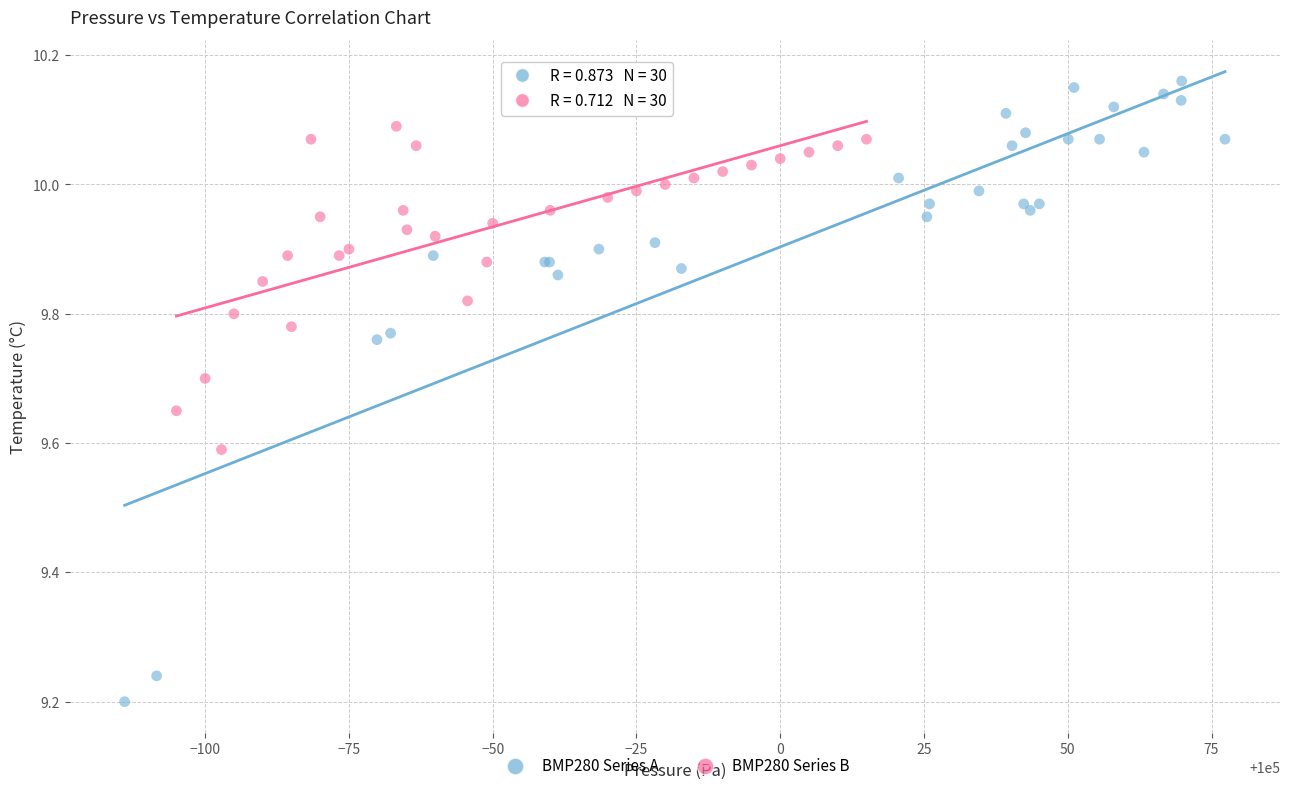

Which series has the largest Y range (max minus min)?

BMP280 Series A